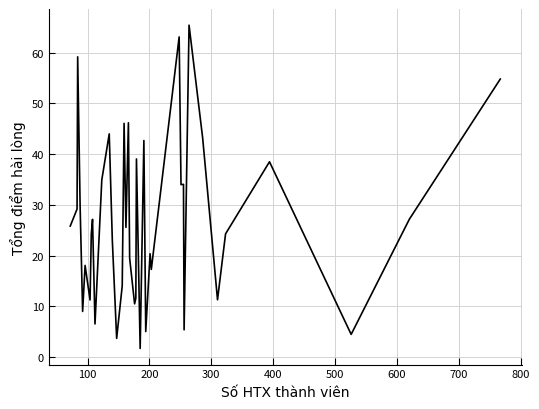

What is the maximum value shown in the chart?

65.4